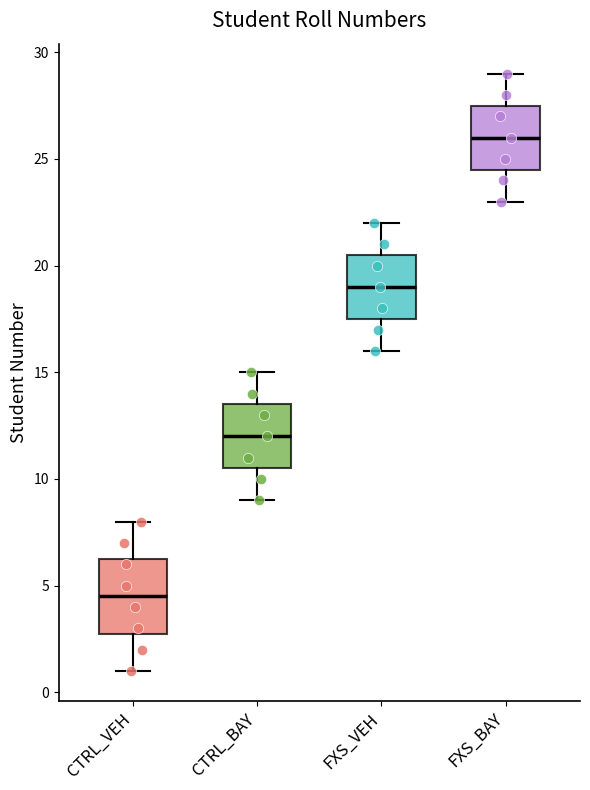

Reading left to right, transcribe this box plot: for each box, give where its median line is, the range the box spans, and where its two whiskers end, as read against the y-axis. The values are not printed on the chart, so give them approximately, as read against the axis.

CTRL_VEH: median 4.5, box 3.0 to 6.5, whiskers 1.0 to 8.0
CTRL_BAY: median 12.0, box 10.5 to 13.5, whiskers 9.0 to 15.0
FXS_VEH: median 19.0, box 17.5 to 20.5, whiskers 16.0 to 22.0
FXS_BAY: median 26.0, box 24.5 to 27.5, whiskers 23.0 to 29.0